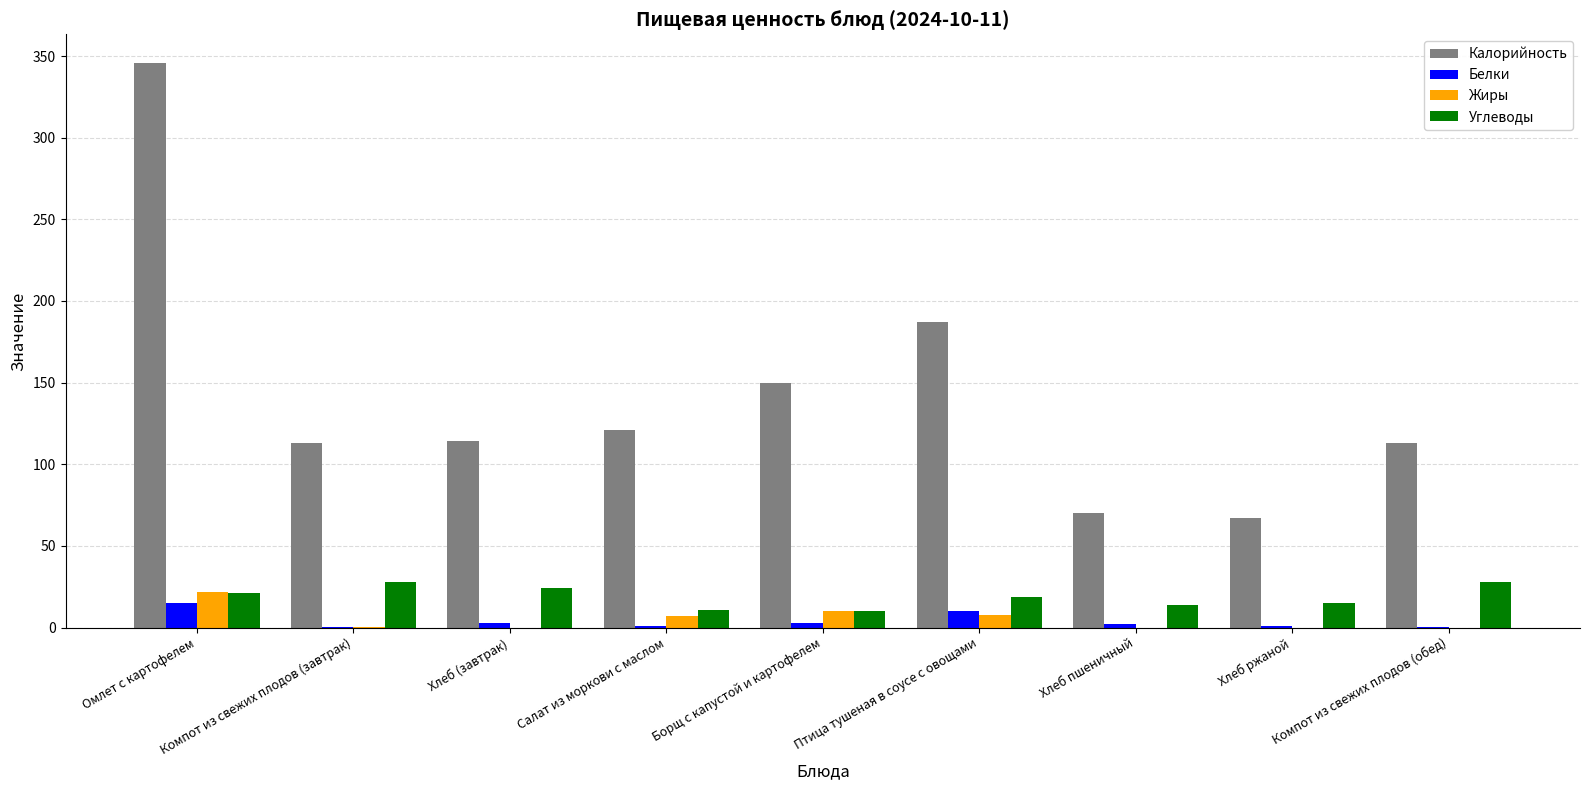

At which label is Калорийность closest to 206?

Птица тушеная в соусе с овощами